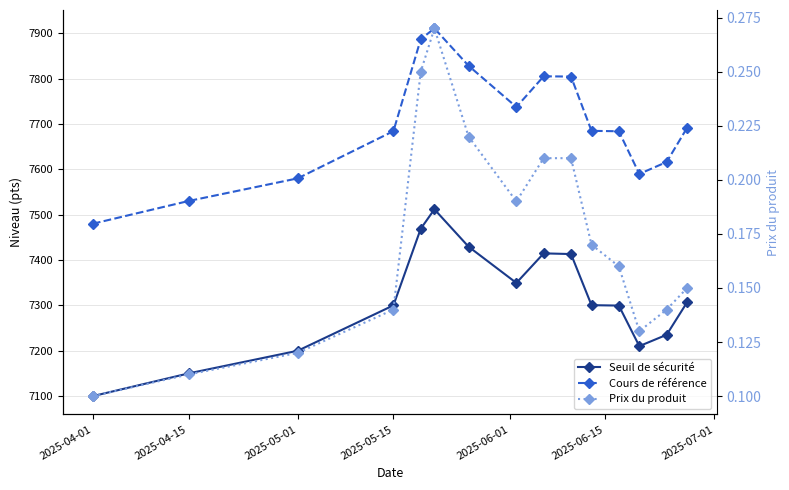

Which category has the lowest value across all series?

2025-04-01